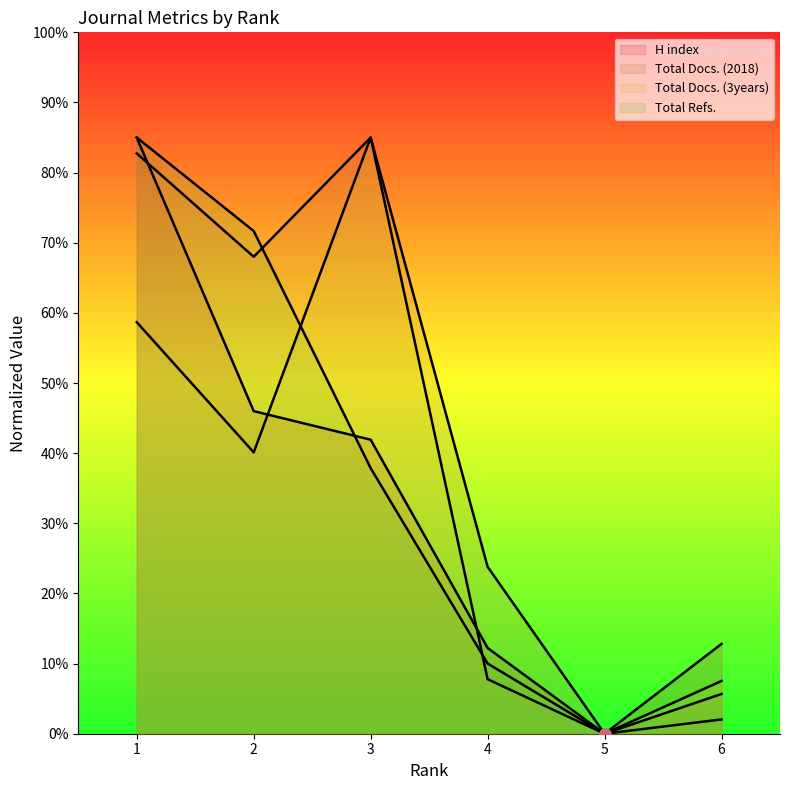

Which series has the largest total across all categories?

Total Docs. (2018)